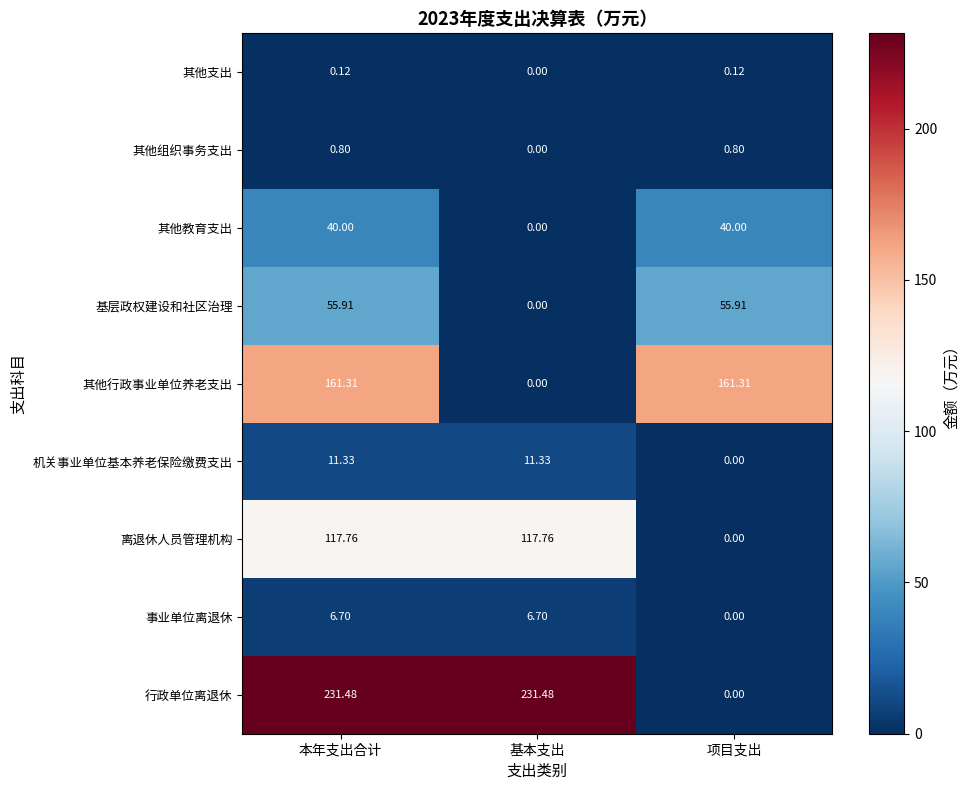

What is the greatest value displayed?

231.5